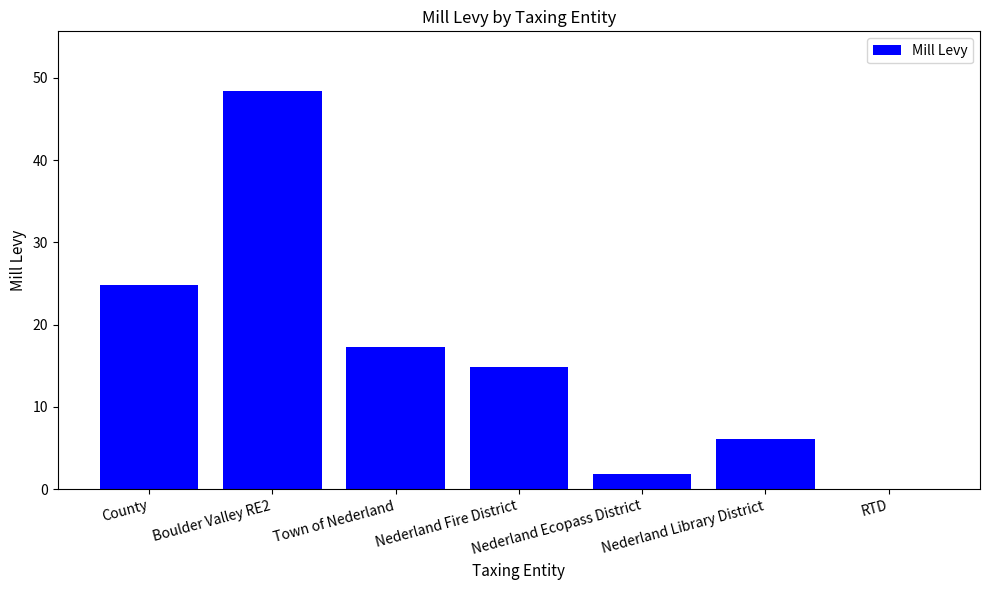

Are the bars horizontal?

No